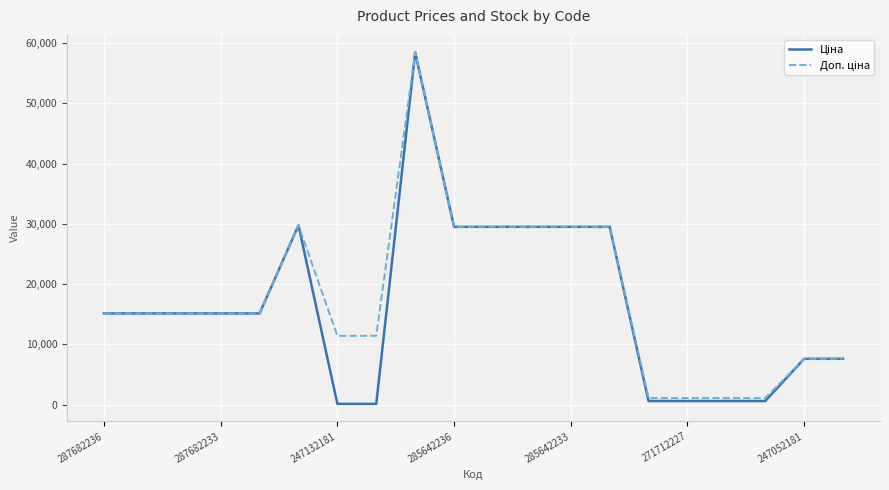

What is the maximum value shown in the chart?

58426.5